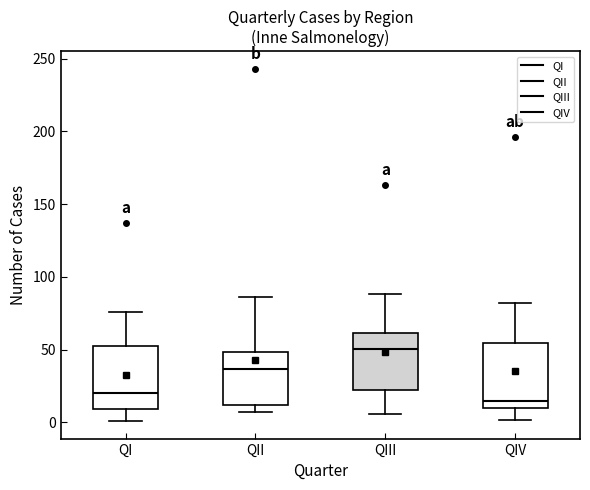

Which box's median line is the highest?

QIII